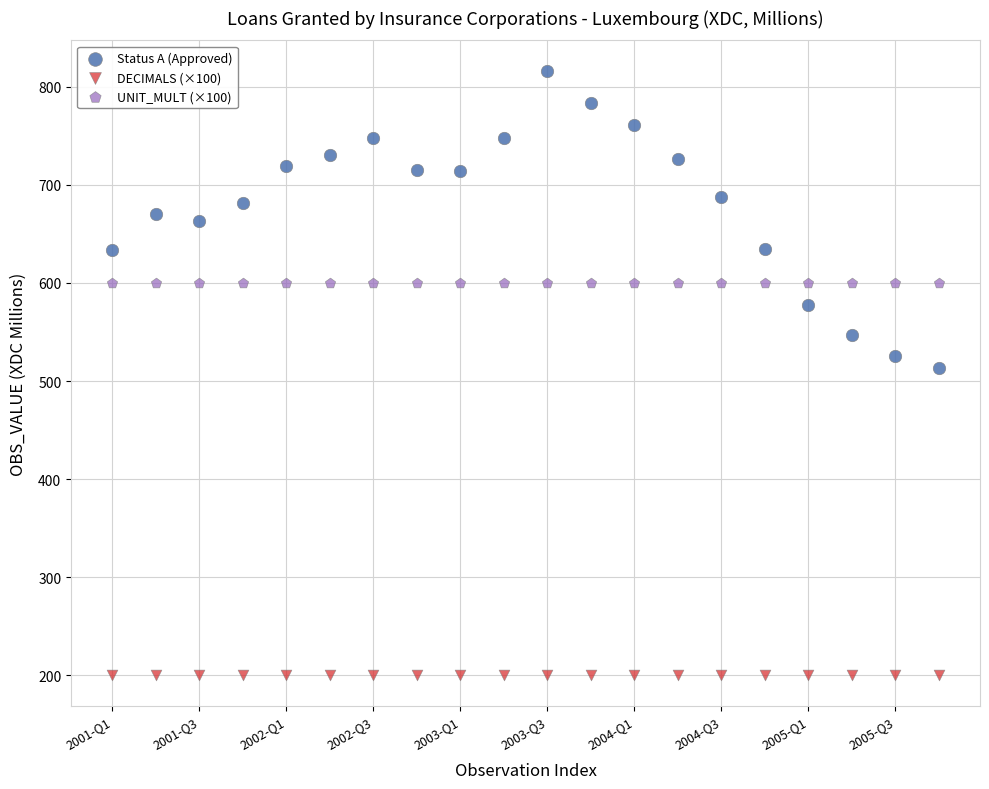

What are all the series names shown in the legend?

Status A (Approved), DECIMALS (×100), UNIT_MULT (×100)